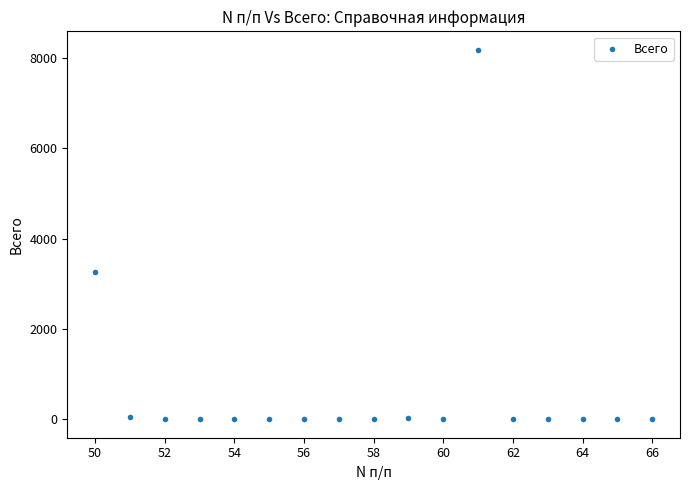

What is the range of Y values (max minus min)?

8185.2